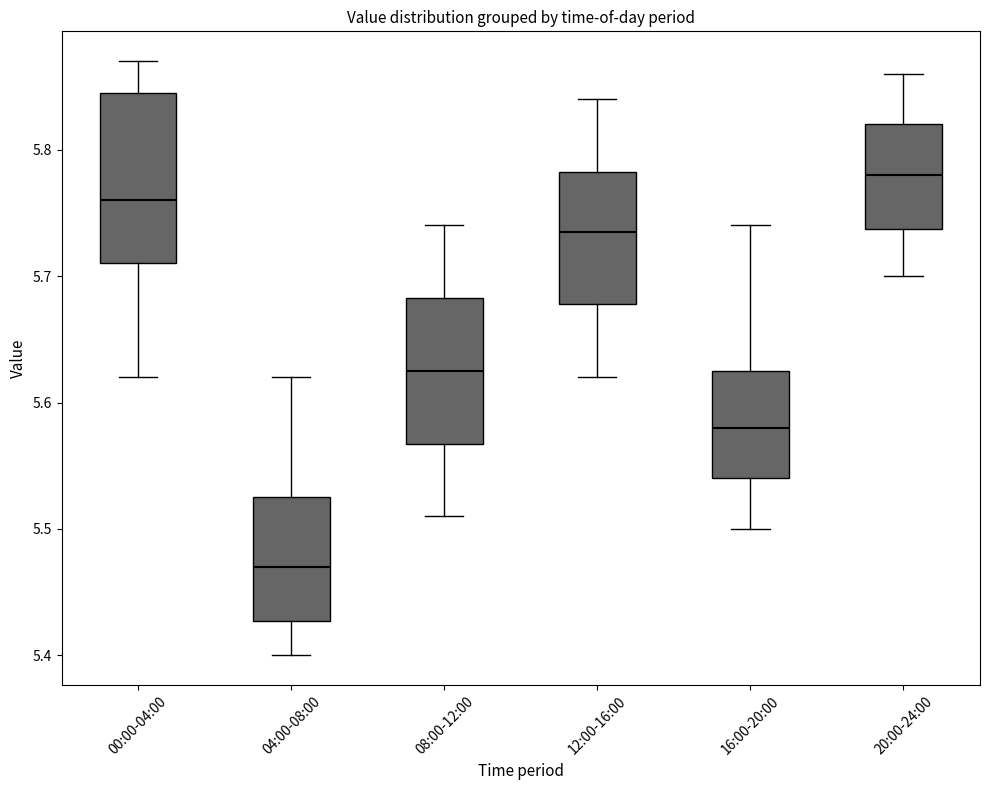

Where is the upper edge of the box for 16:00-20:00 on the y-axis? The values are not printed on the chart, so give them approximately, as read against the axis.

5.63